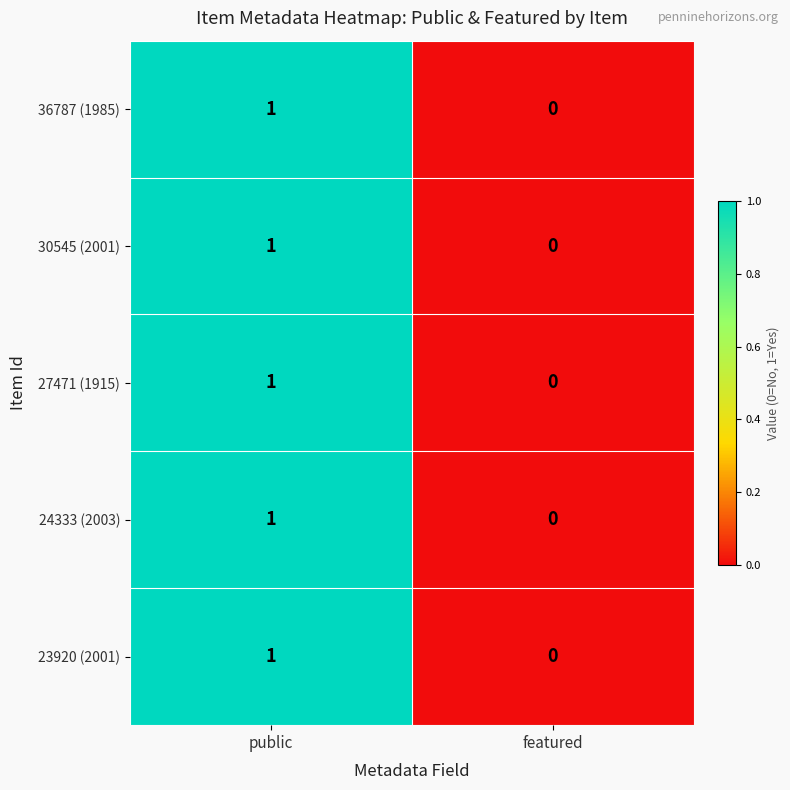

At which category is the sum across all series the highest?

public